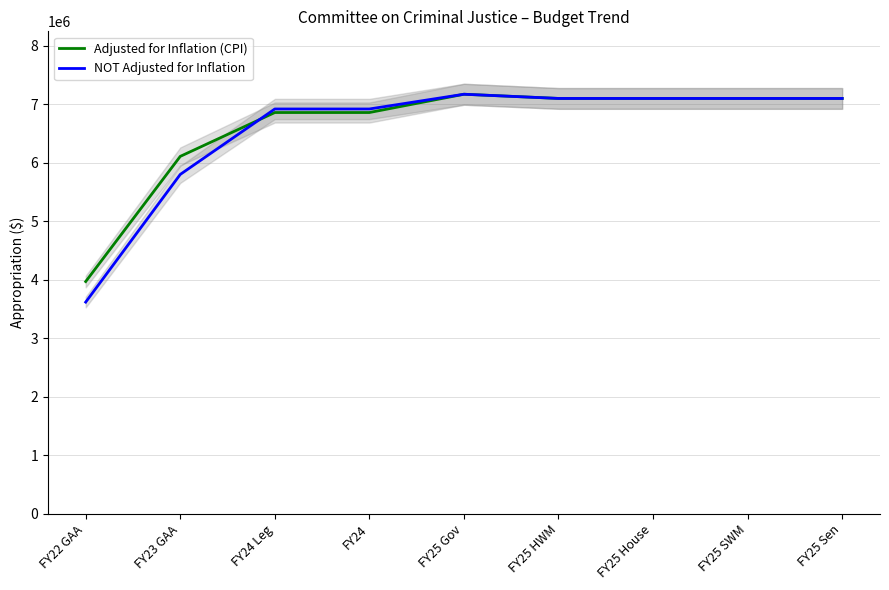

How many data points does each series have?

9